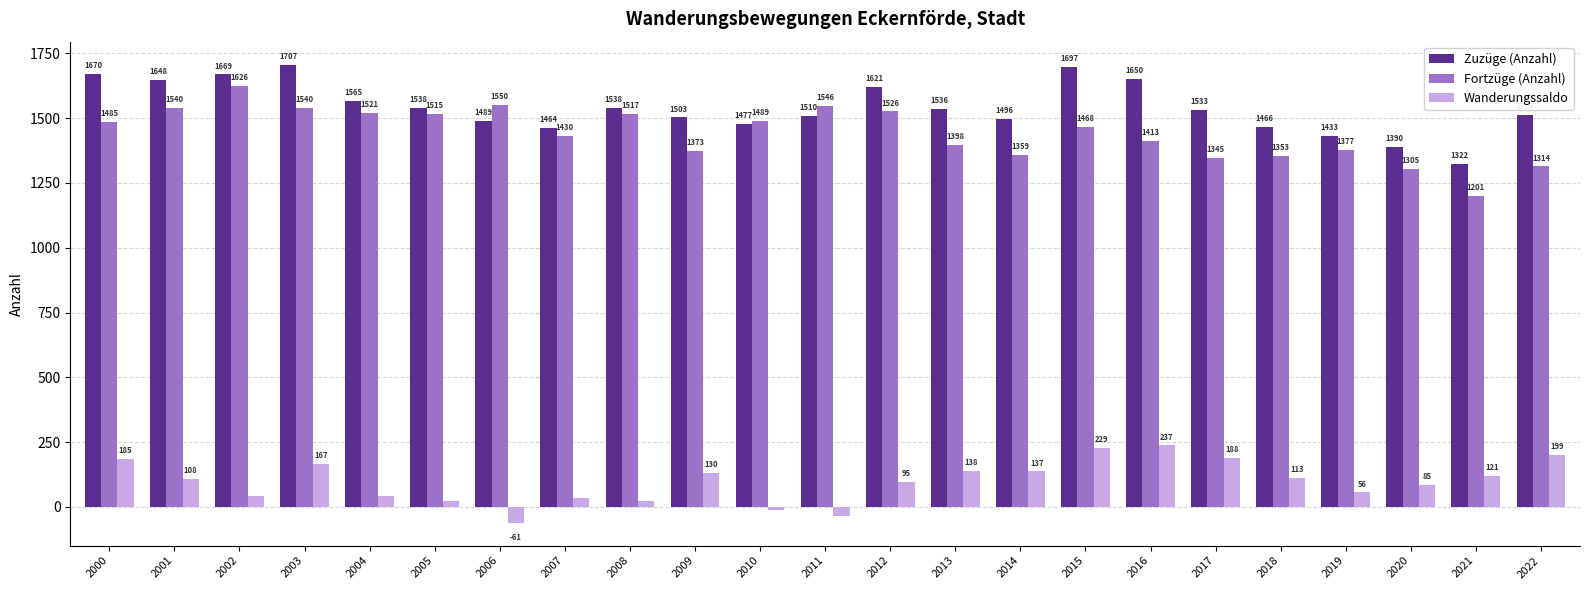

Is the value of Fortzüge (Anzahl) at 2005 greater than the value of Wanderungssaldo at 2012?

Yes